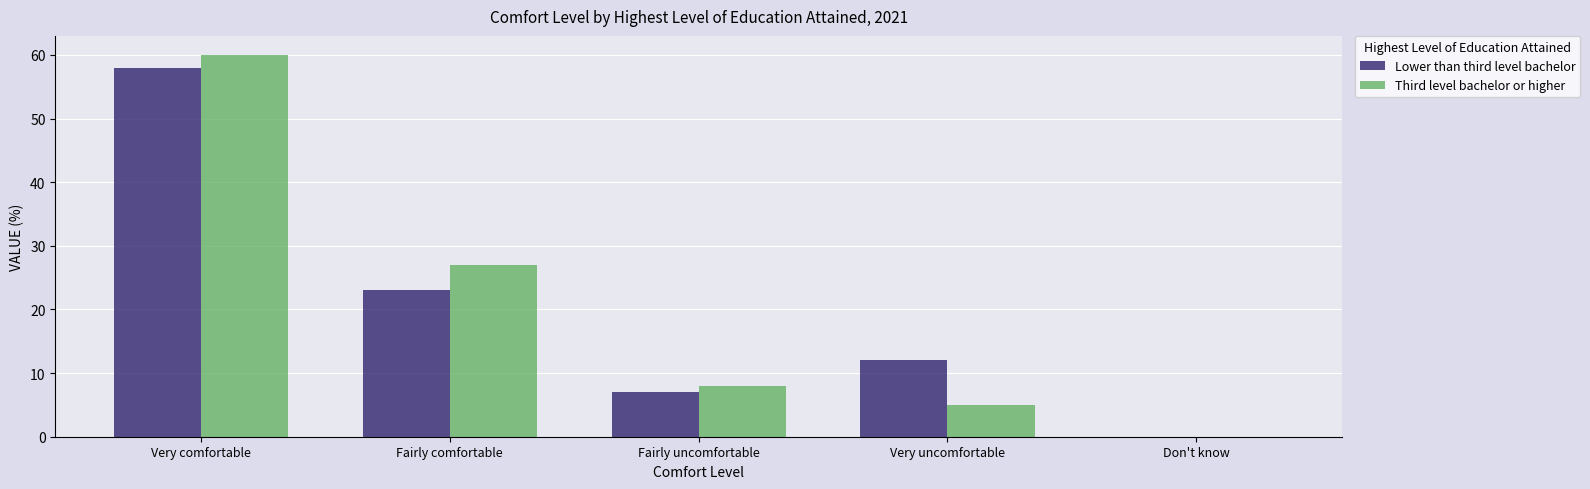

How many groups of bars are there?

5